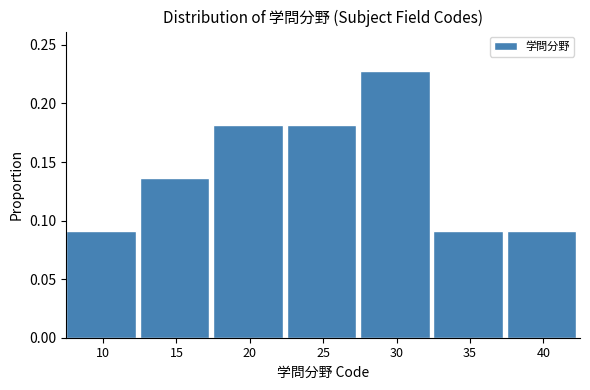

The value at 20 is 0.1. True or false?

False